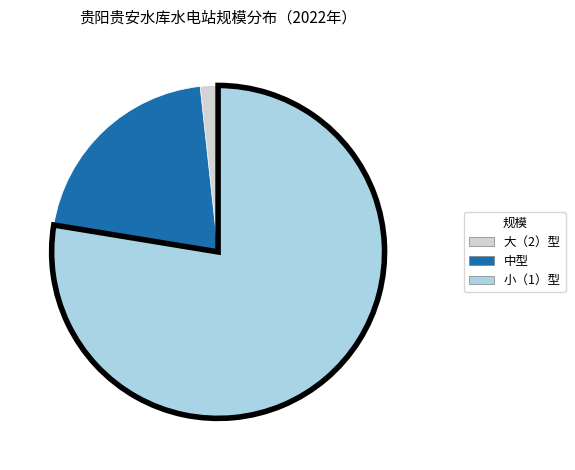

Is 小（1）型 the majority of the pie?

Yes